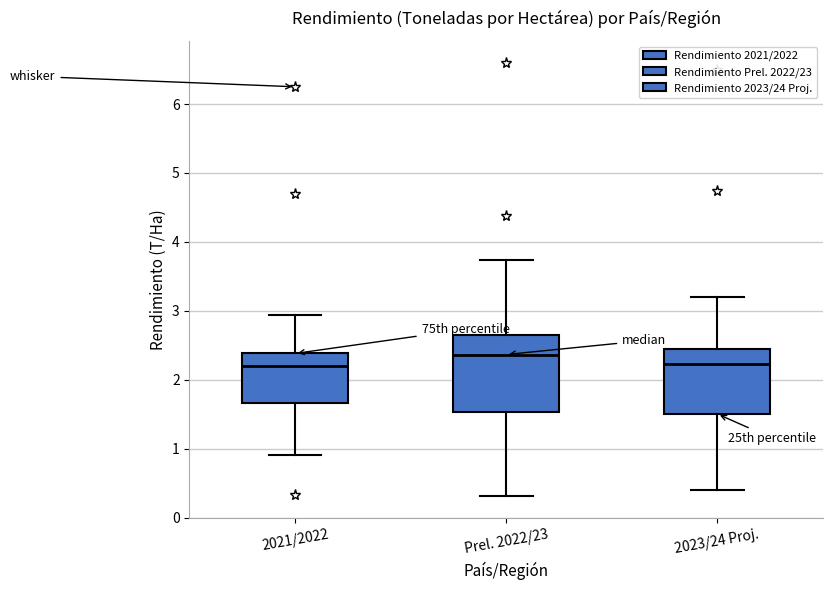

Reading left to right, transcribe this box plot: for each box, give where its median line is, the range the box spans, and where its two whiskers end, as read against the y-axis. The values are not printed on the chart, so give them approximately, as read against the axis.

2021/2022: median 2.2, box 1.7 to 2.4, whiskers 0.9 to 2.9
Prel. 2022/23: median 2.4, box 1.5 to 2.6, whiskers 0.3 to 3.7
2023/24 Proj.: median 2.2, box 1.5 to 2.4, whiskers 0.4 to 3.2